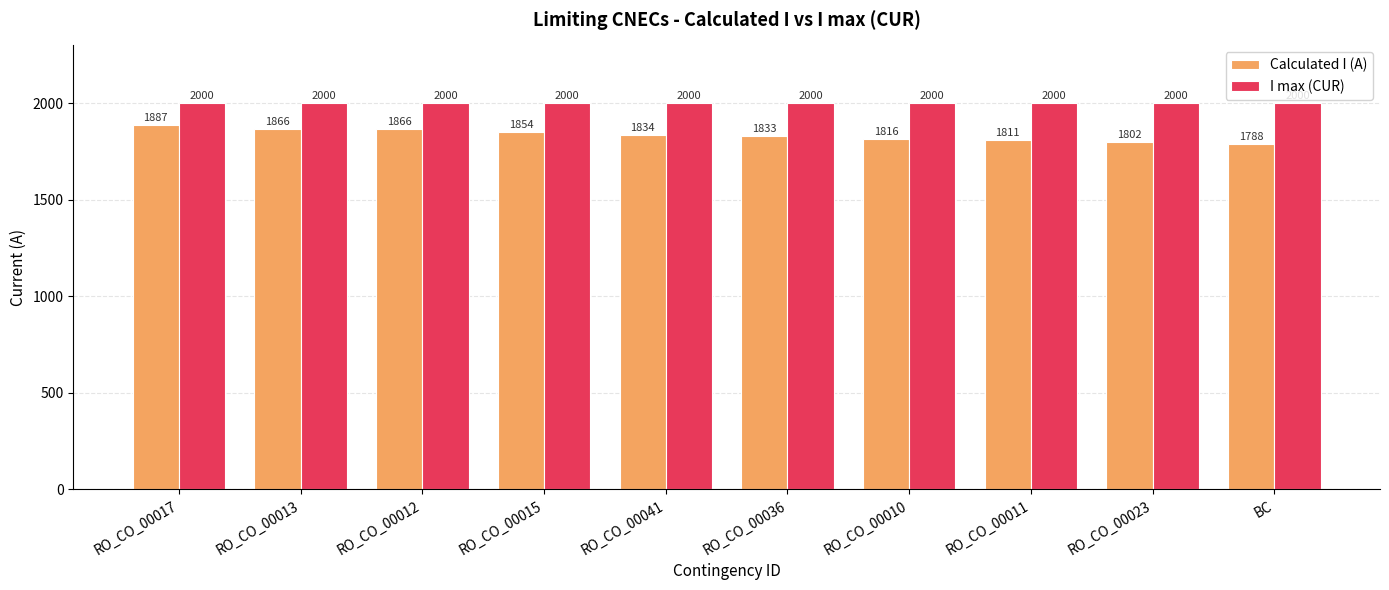

What is the label of the 8th bar from the right?

RO_CO_00012